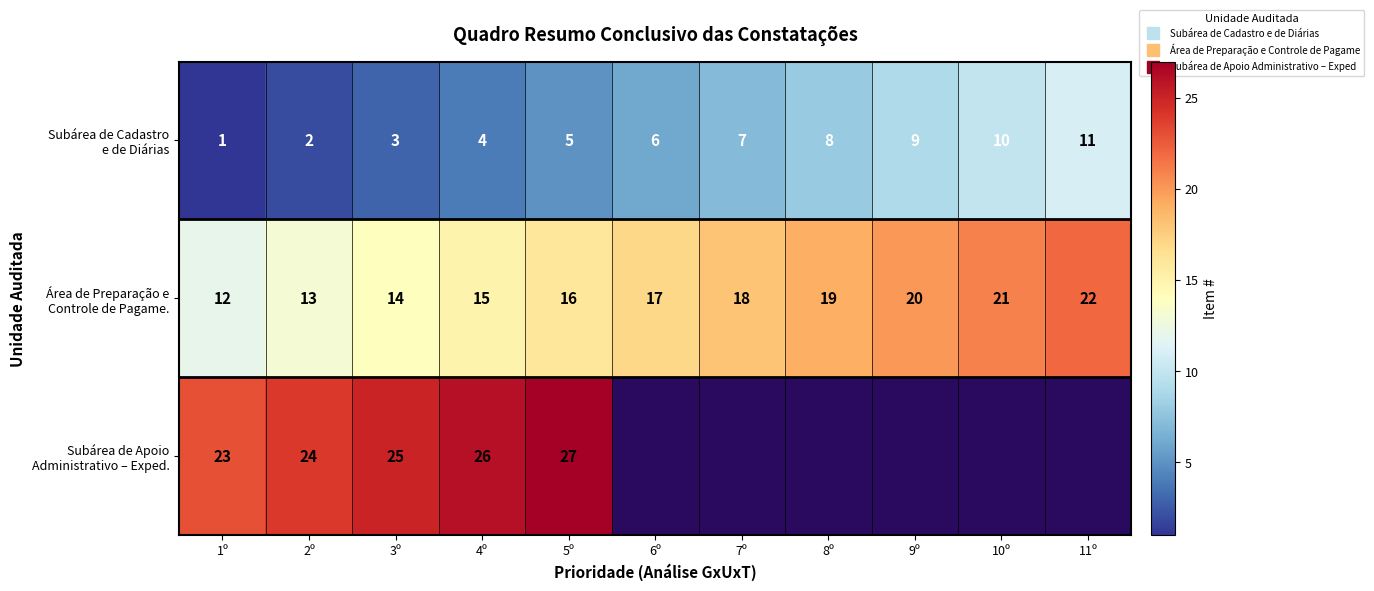

What is the difference between the maximum and second lowest values in the Área de Preparação e Controle de Pagame. series?

9.0